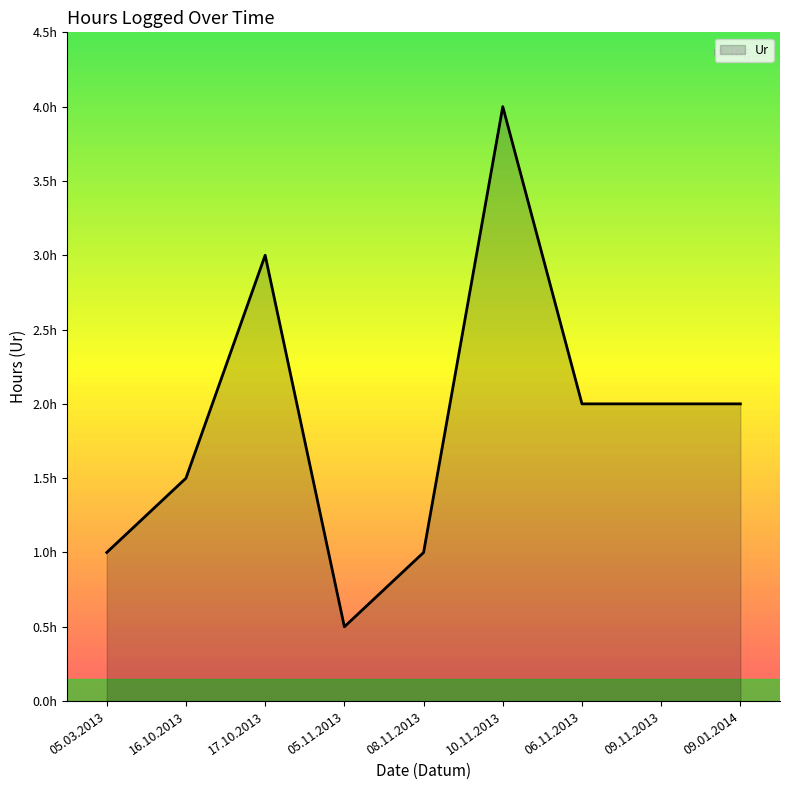

Is this an area chart (filled region under the line)?

Yes